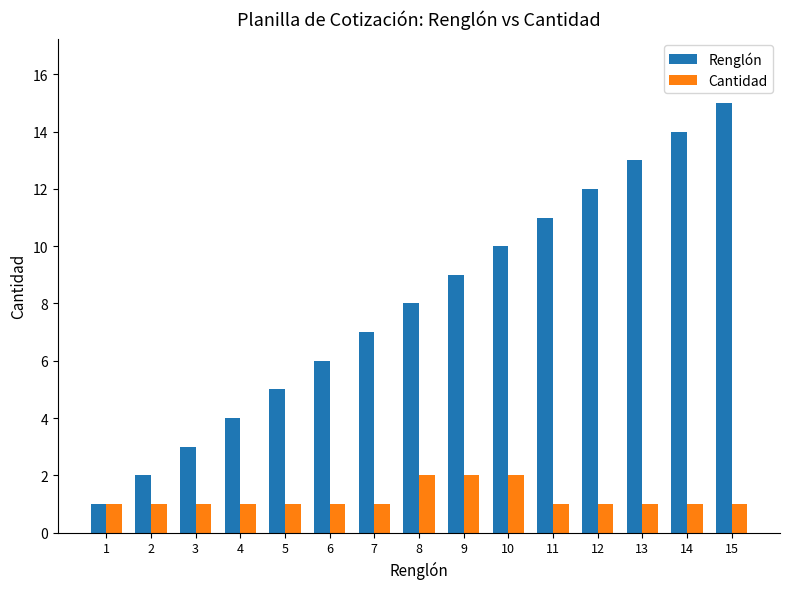

Between 11 and 15, which series saw the biggest shift?

Renglón